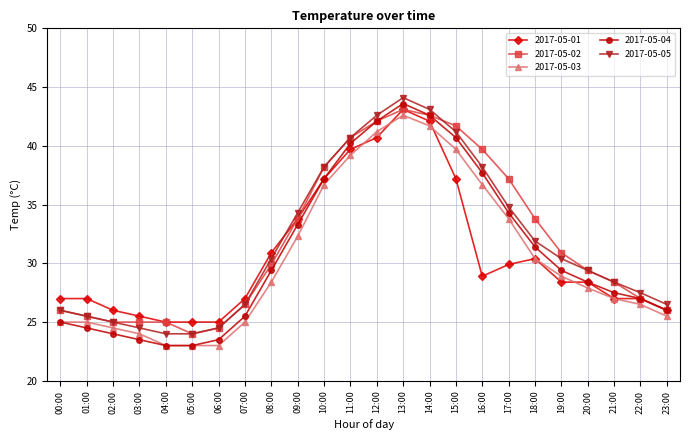

What is the difference between the maximum and minimum values in the 2017-05-03 series?

19.6